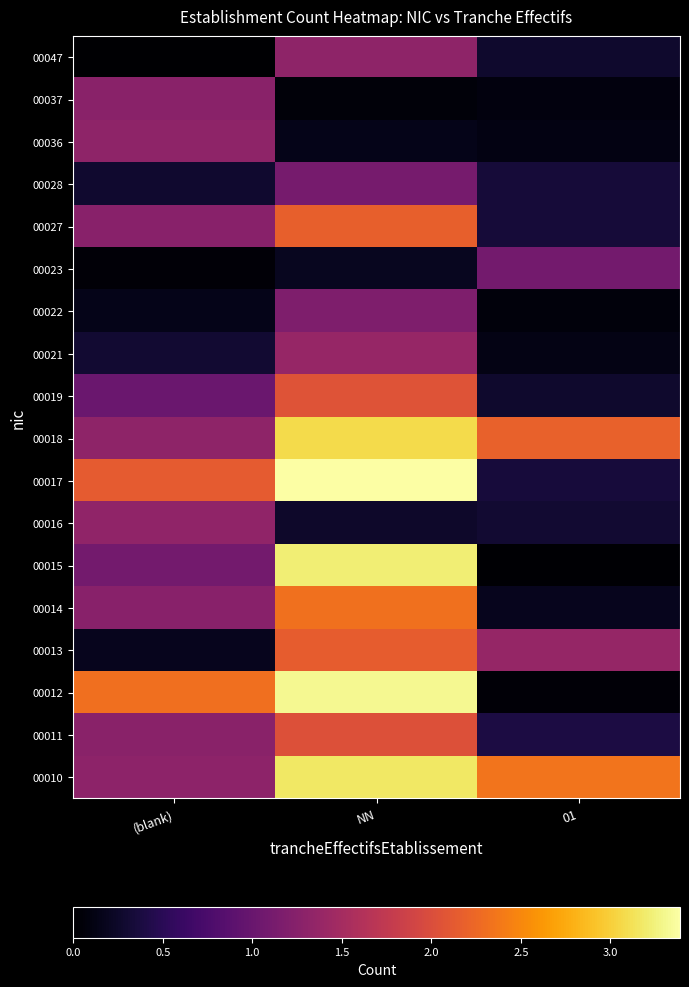

Reading right to left, extract all data points from this chart.

00010: 01=2.3	NN=3.2	(blank)=1.3
00011: 01=0.4	NN=2.0	(blank)=1.3
00012: 01=0.1	NN=3.3	(blank)=2.3
00013: 01=1.4	NN=2.1	(blank)=0.2
00014: 01=0.2	NN=2.3	(blank)=1.3
00015: 01=0.0	NN=3.2	(blank)=1.1
00016: 01=0.3	NN=0.3	(blank)=1.3
00017: 01=0.4	NN=3.4	(blank)=2.1
00018: 01=2.2	NN=3.1	(blank)=1.3
00019: 01=0.3	NN=2.1	(blank)=1.0
00021: 01=0.1	NN=1.4	(blank)=0.3
00022: 01=0.1	NN=1.2	(blank)=0.1
00023: 01=1.1	NN=0.2	(blank)=0.1
00027: 01=0.3	NN=2.2	(blank)=1.3
00028: 01=0.3	NN=1.1	(blank)=0.3
00036: 01=0.1	NN=0.2	(blank)=1.3
00037: 01=0.1	NN=0.1	(blank)=1.3
00047: 01=0.3	NN=1.3	(blank)=0.0